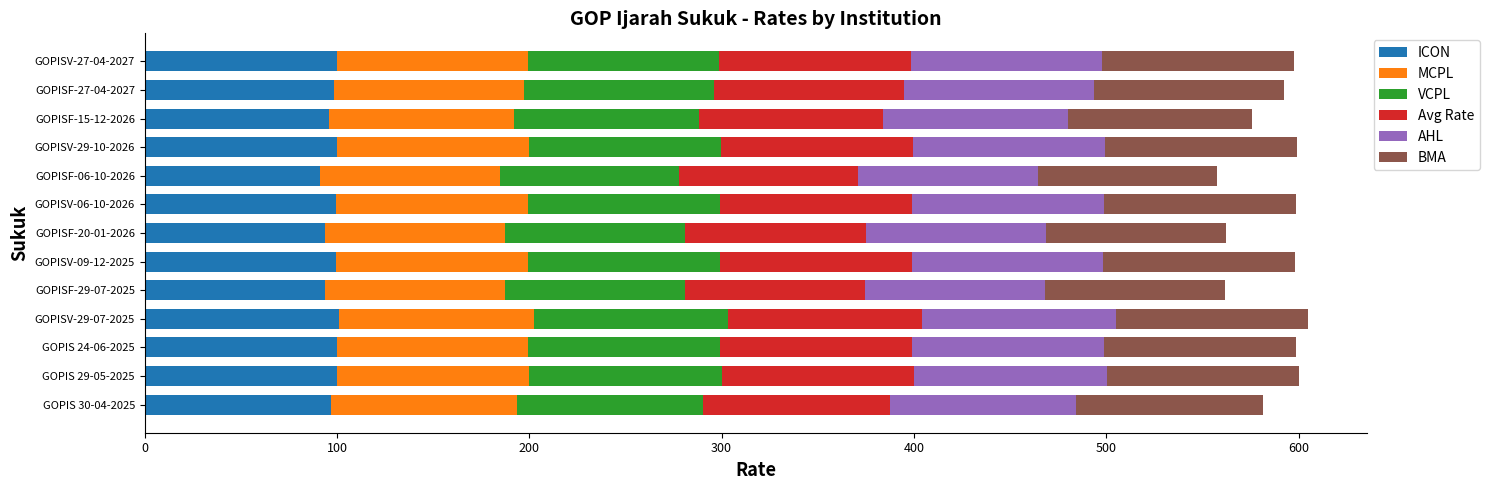

Is it true that ICON equals 171.0 at GOPISV-09-12-2025?

False